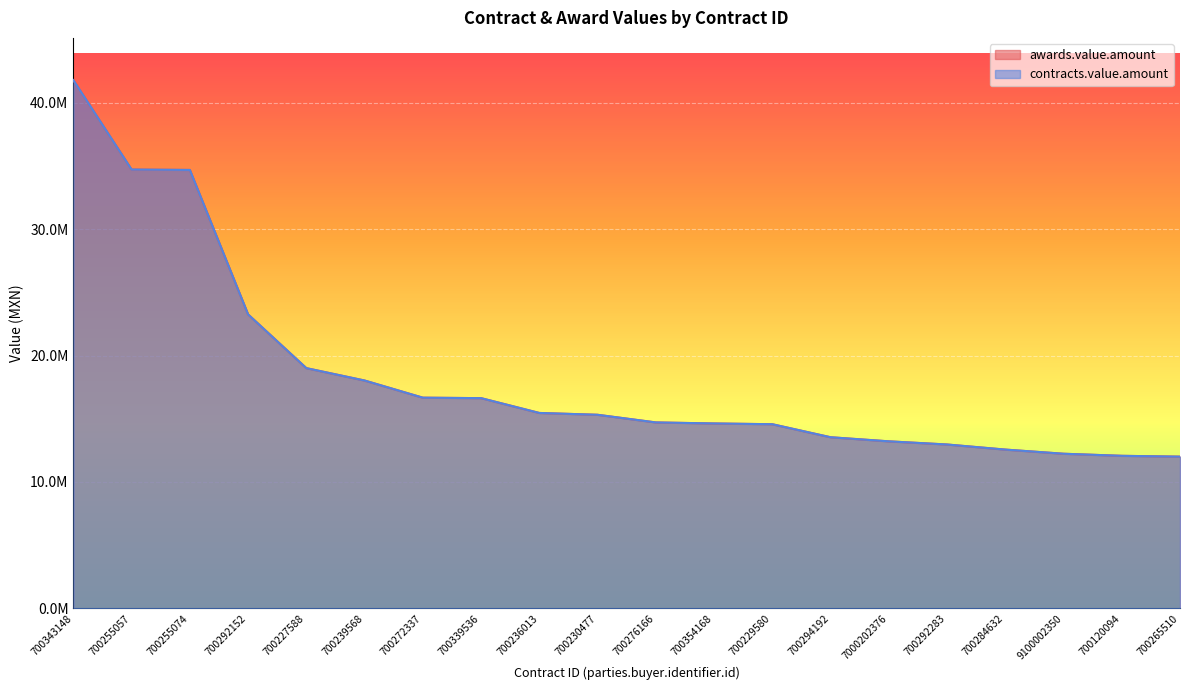

True or false: contracts.value.amount and awards.value.amount intersect in this chart.

False